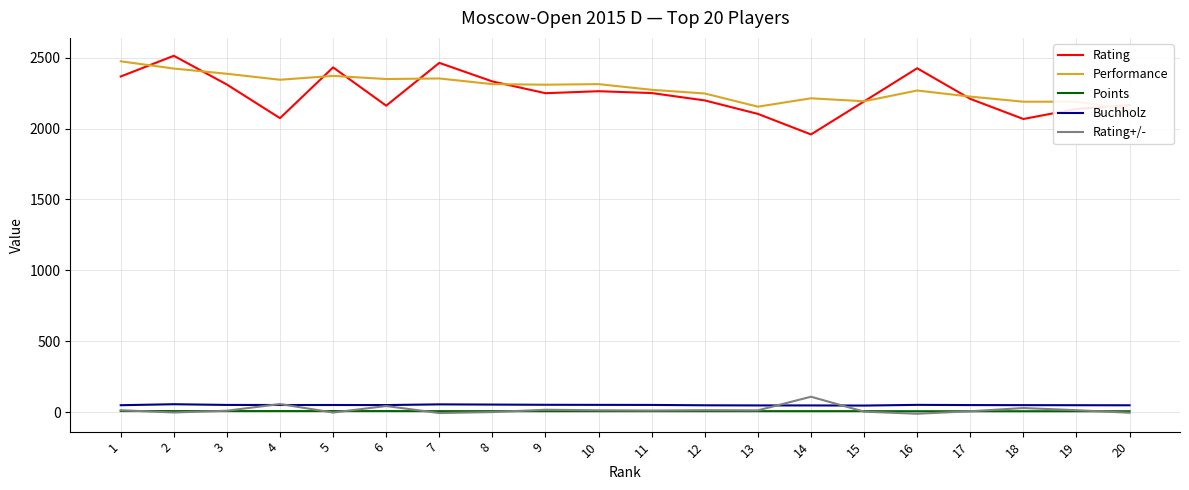

True or false: Buchholz and Rating intersect in this chart.

False